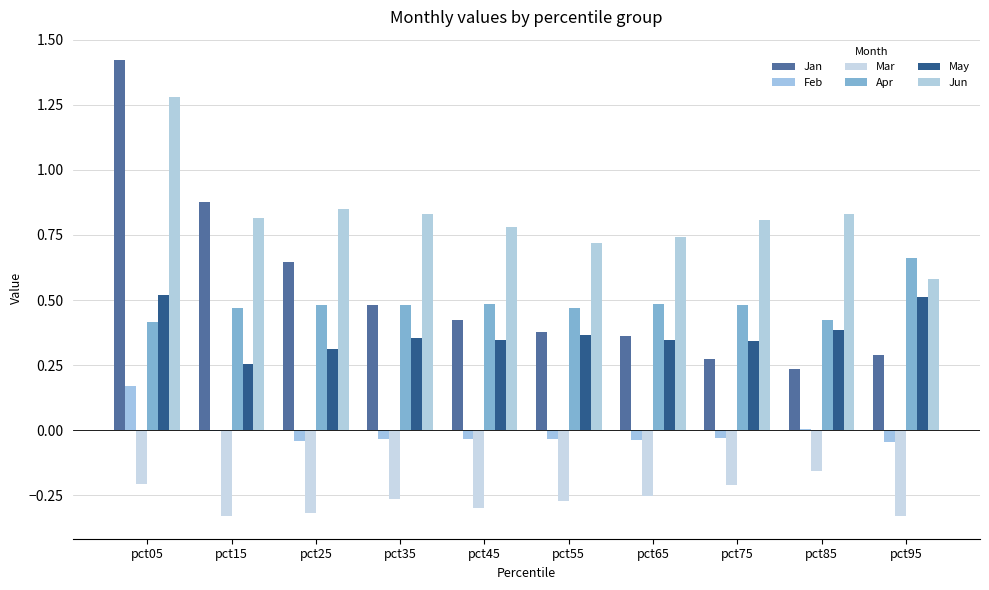

Reading left to right, list all the values displayed in this chart.

Jan: 1.4	0.9	0.6	0.5	0.4	0.4	0.4	0.3	0.2	0.3
Feb: 0.2	-0.0	-0.0	-0.0	-0.0	-0.0	-0.0	-0.0	0.0	-0.0
Mar: -0.2	-0.3	-0.3	-0.3	-0.3	-0.3	-0.3	-0.2	-0.2	-0.3
Apr: 0.4	0.5	0.5	0.5	0.5	0.5	0.5	0.5	0.4	0.7
May: 0.5	0.3	0.3	0.4	0.3	0.4	0.3	0.3	0.4	0.5
Jun: 1.3	0.8	0.8	0.8	0.8	0.7	0.7	0.8	0.8	0.6